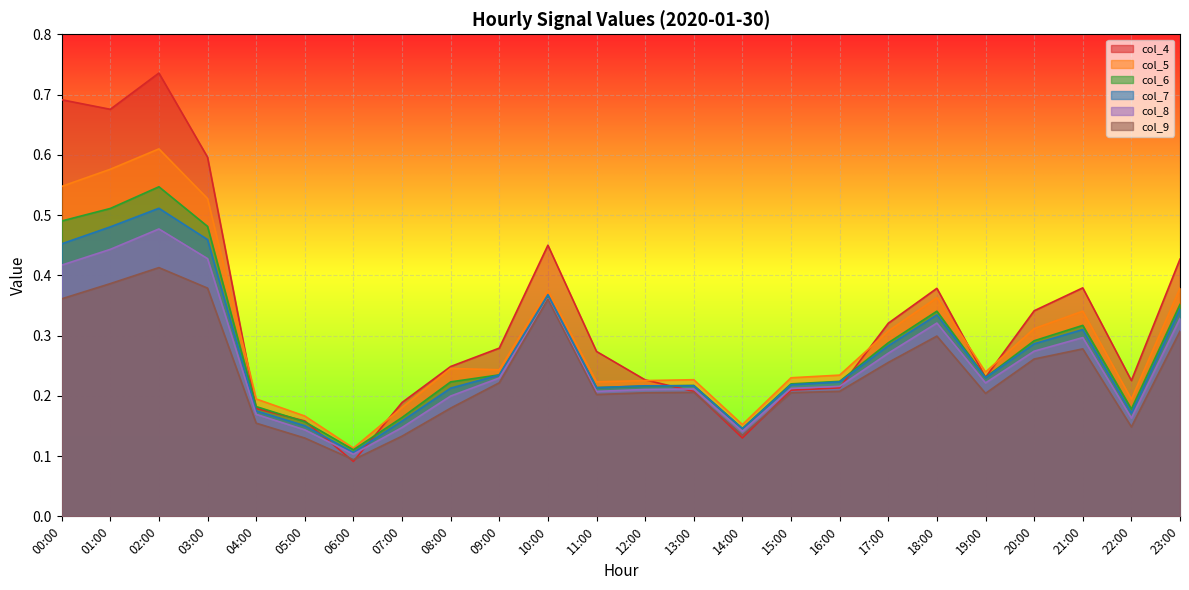

How many col_4 values are between 0 and 1?

24